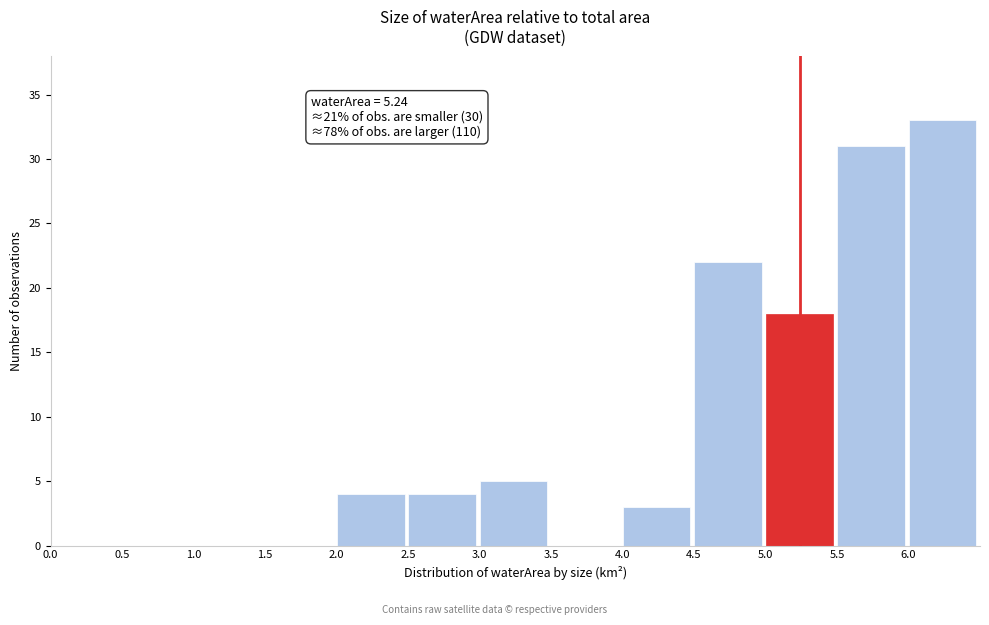

Which range on the x-axis has the tallest bar?

6.0 to 6.5